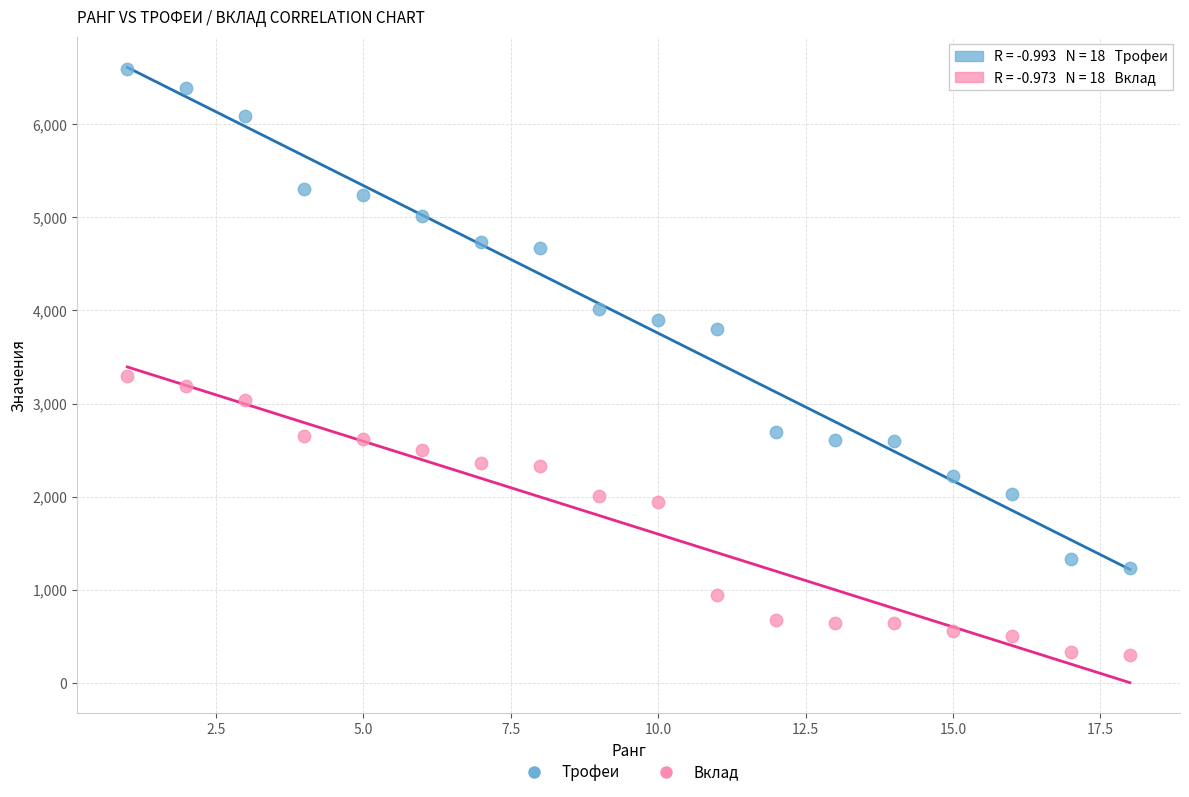

Across all series, what Y value is closest to 3451?

3298